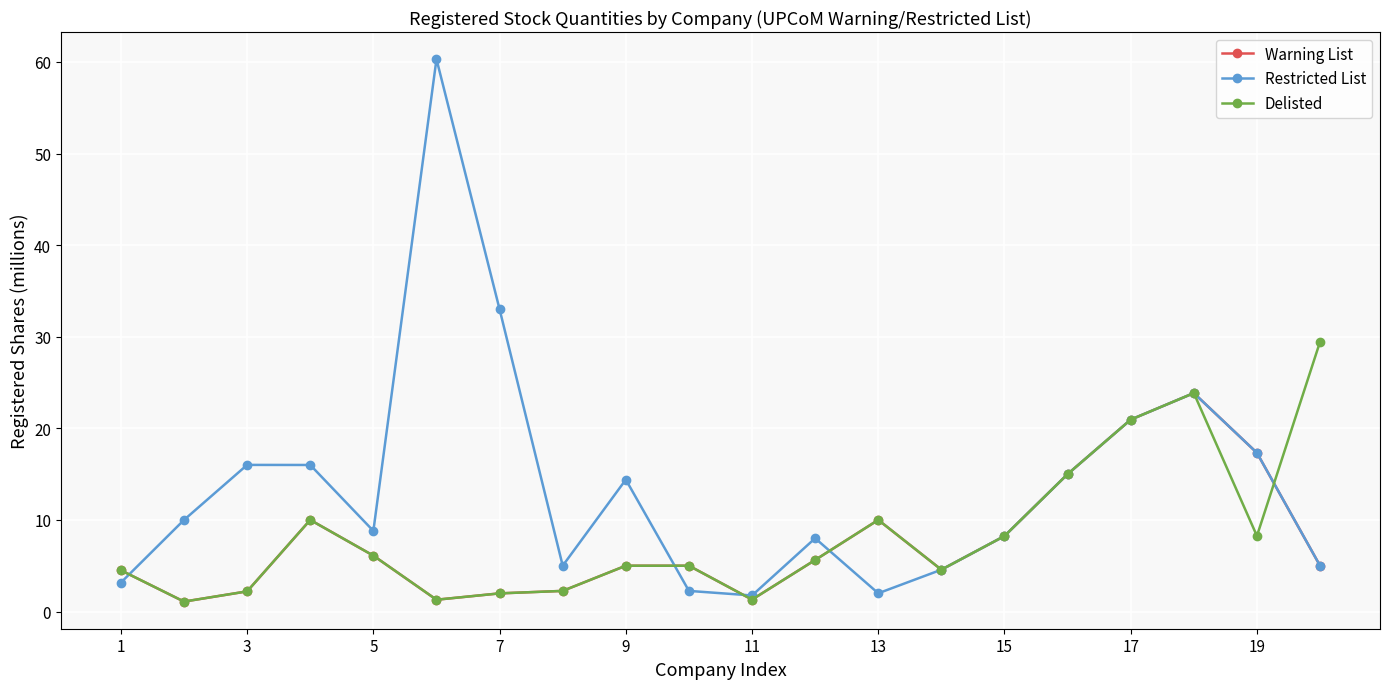

In Restricted List, how many points are higher than both neighbors (excluding endpoints)?

5